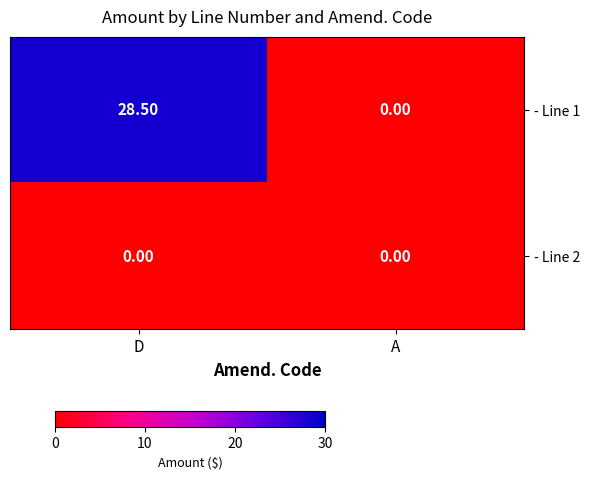

At D, list the series in order from largest to smallest.

- Line 1, - Line 2